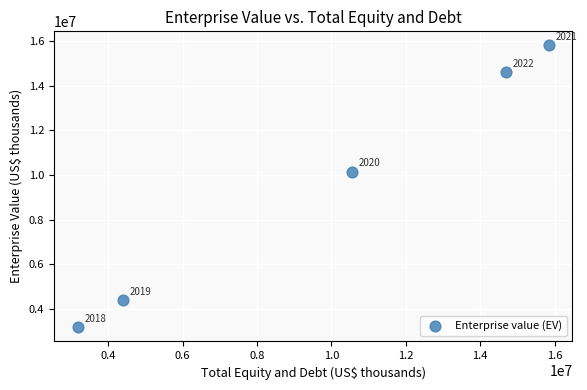

What is the range of X values (max minus min)?

12663227